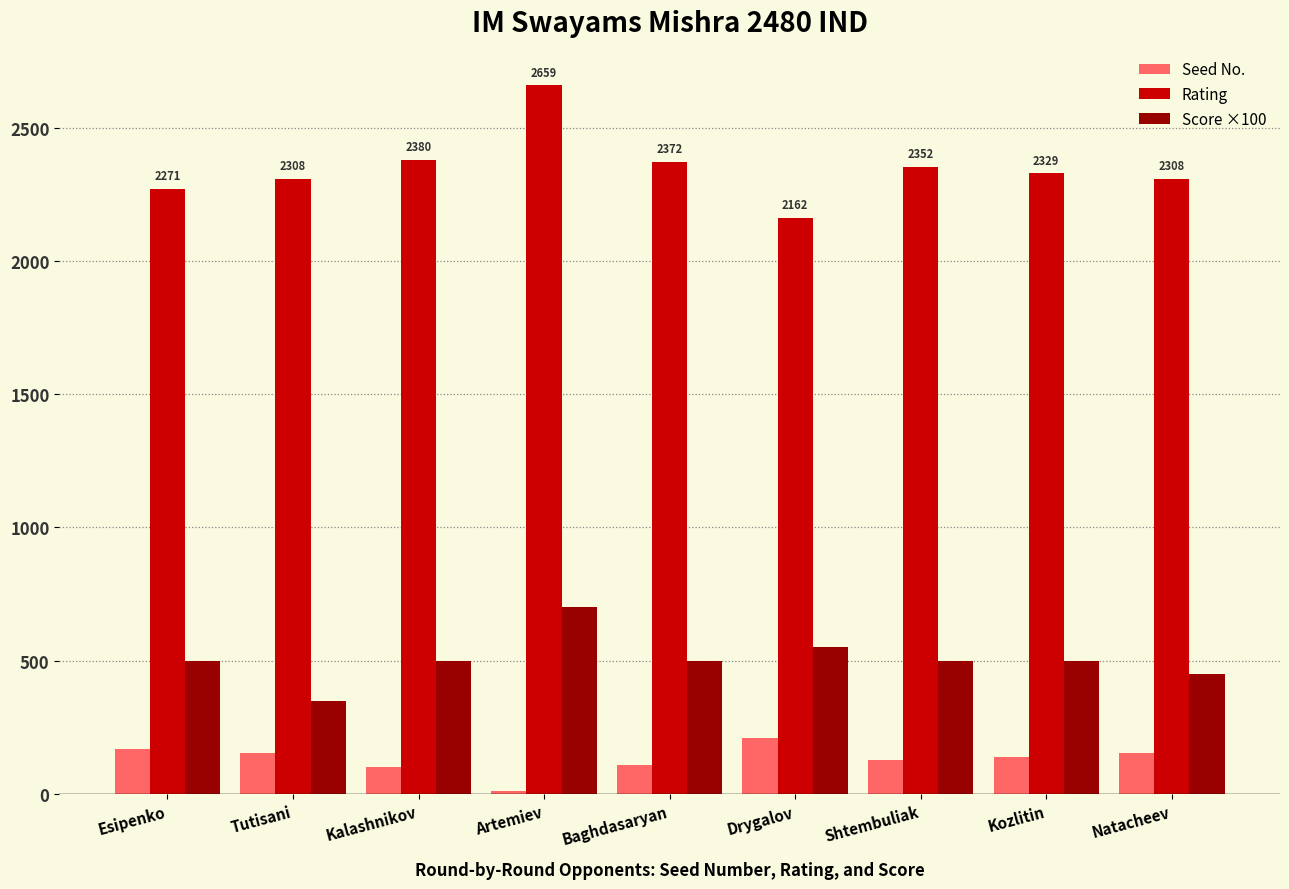

What is the difference between the second highest and second lowest values in the Seed No. series?

67